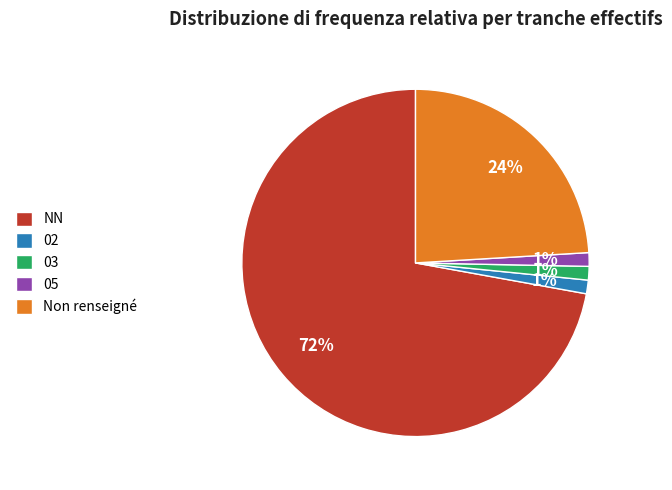

True or false: 03 accounts for 1% of the total.

True